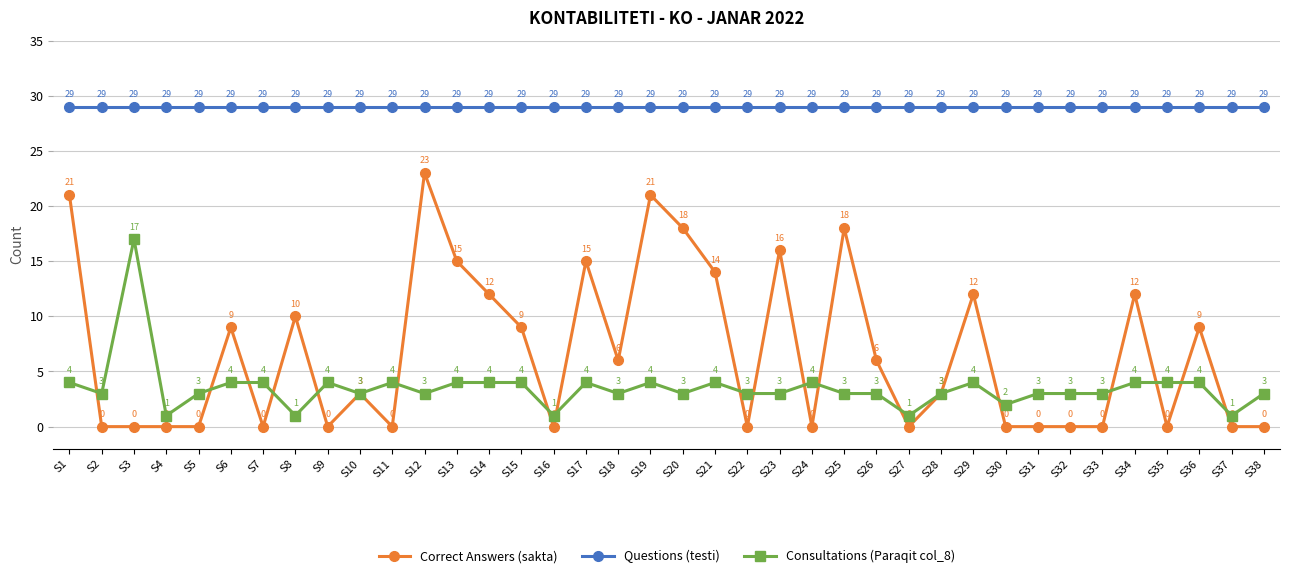

True or false: Consultations (Paraqit col_8) has a value of 3 at S20.

True